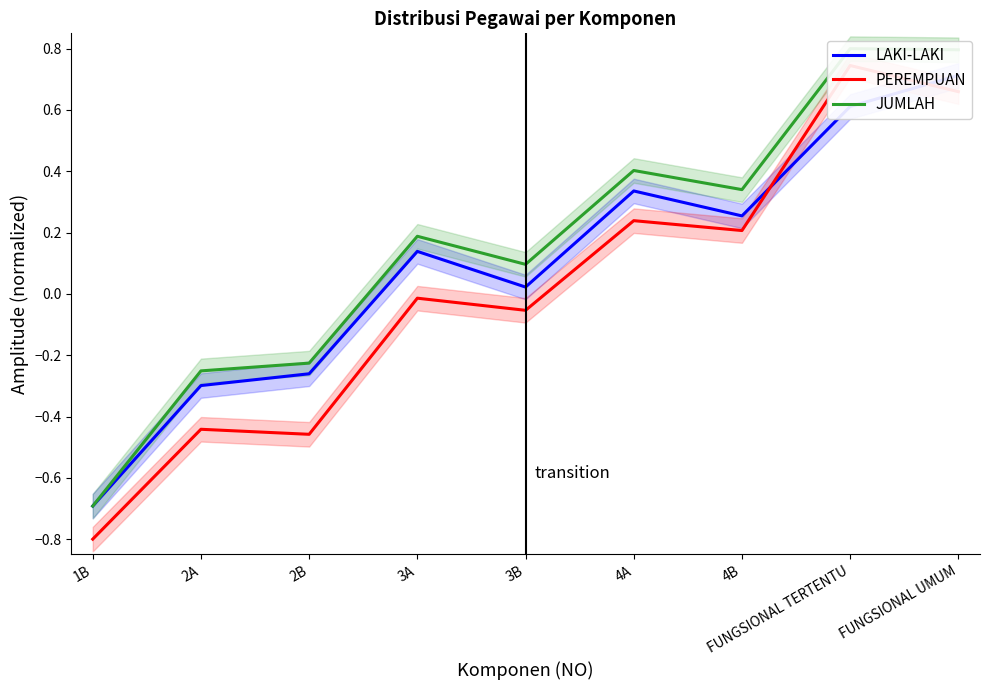

How many values in PEREMPUAN are below zero?

5